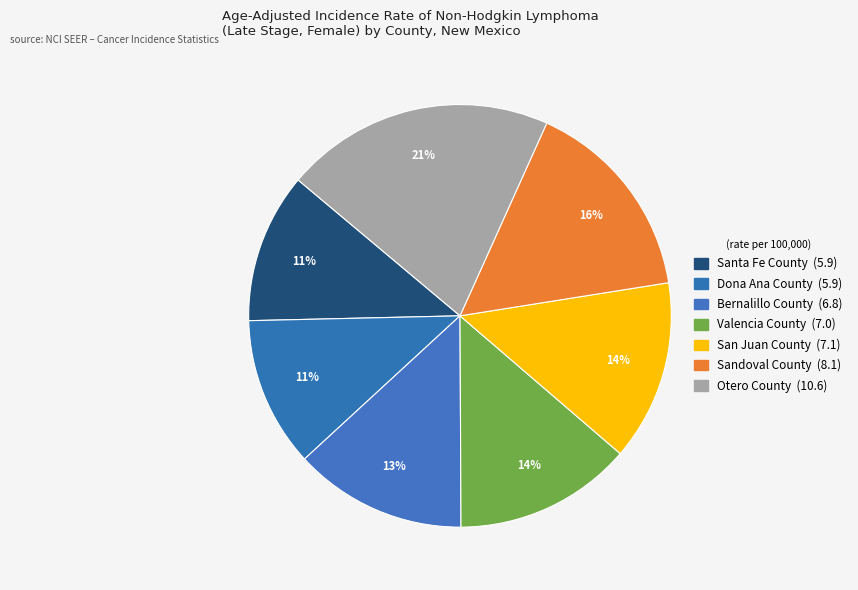

Do San Juan County and Santa Fe County together represent more than half of the pie?

No